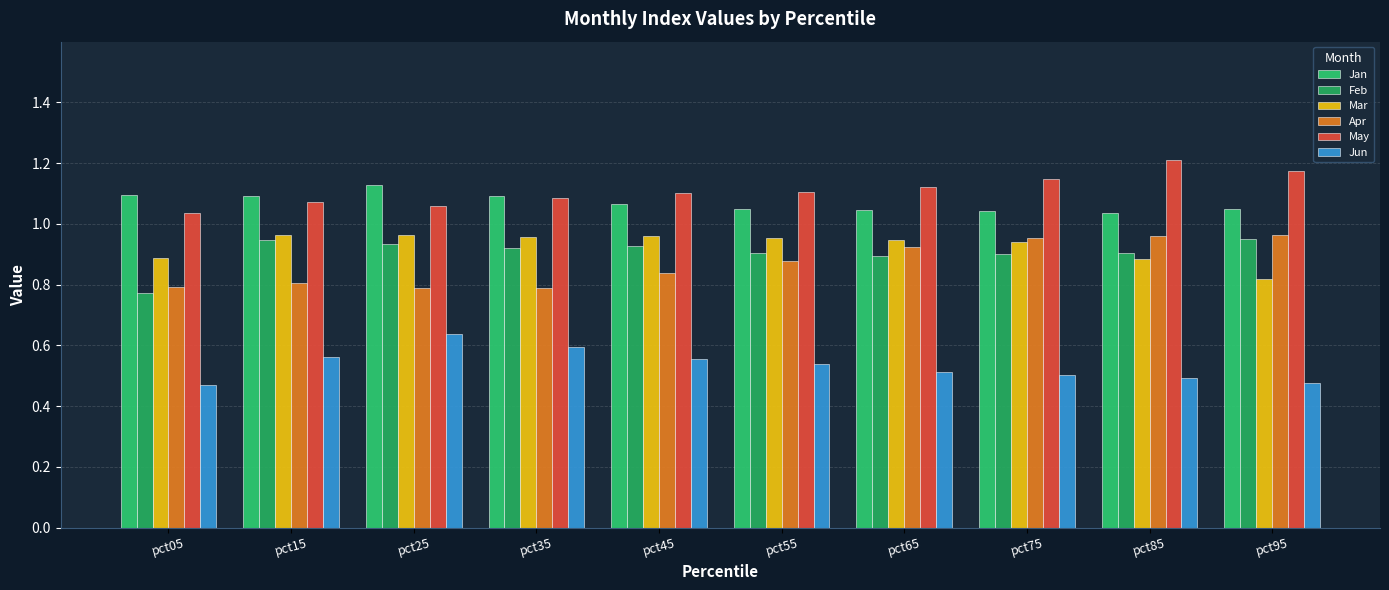

Count the number of categories in the chart.

10